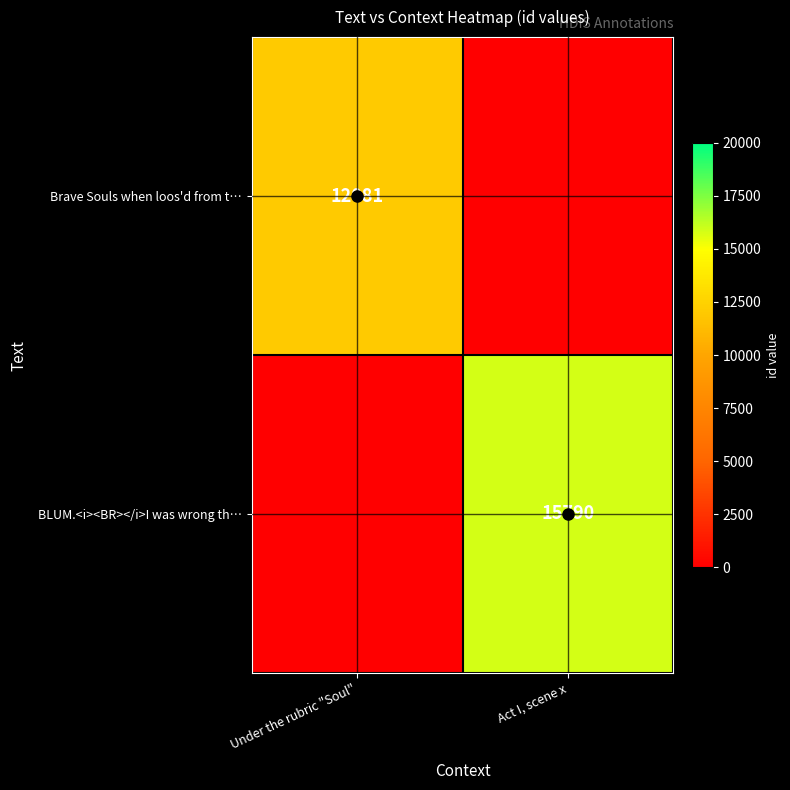

The value of Brave Souls when loos'd from t… at Under the rubric "Soul" is 12081. True or false?

True